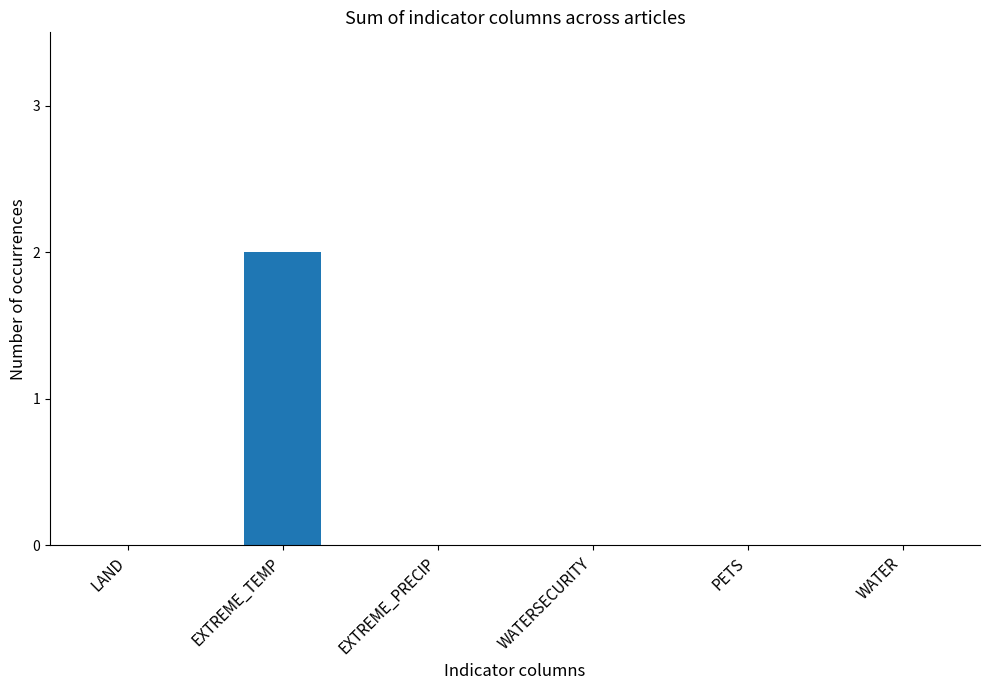

The chart shows a value of -1 at LAND. True or false?

False